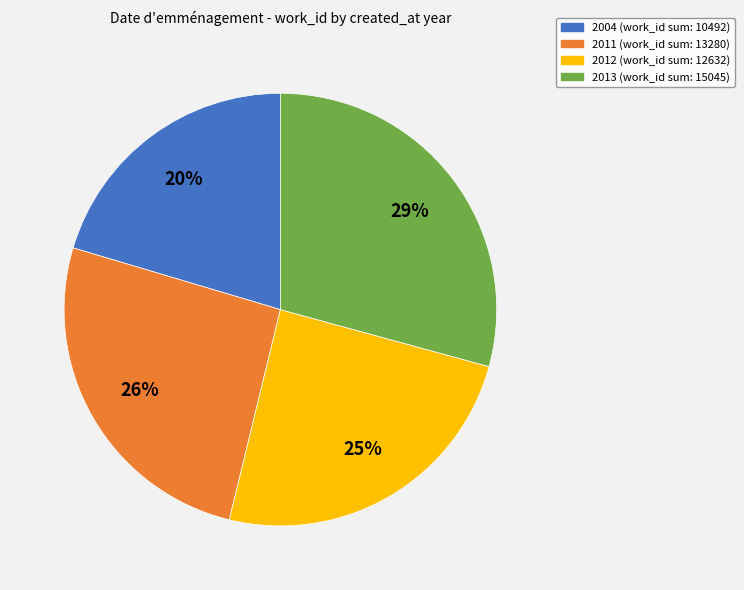

Is there any slice that represents more than half of the pie?

No